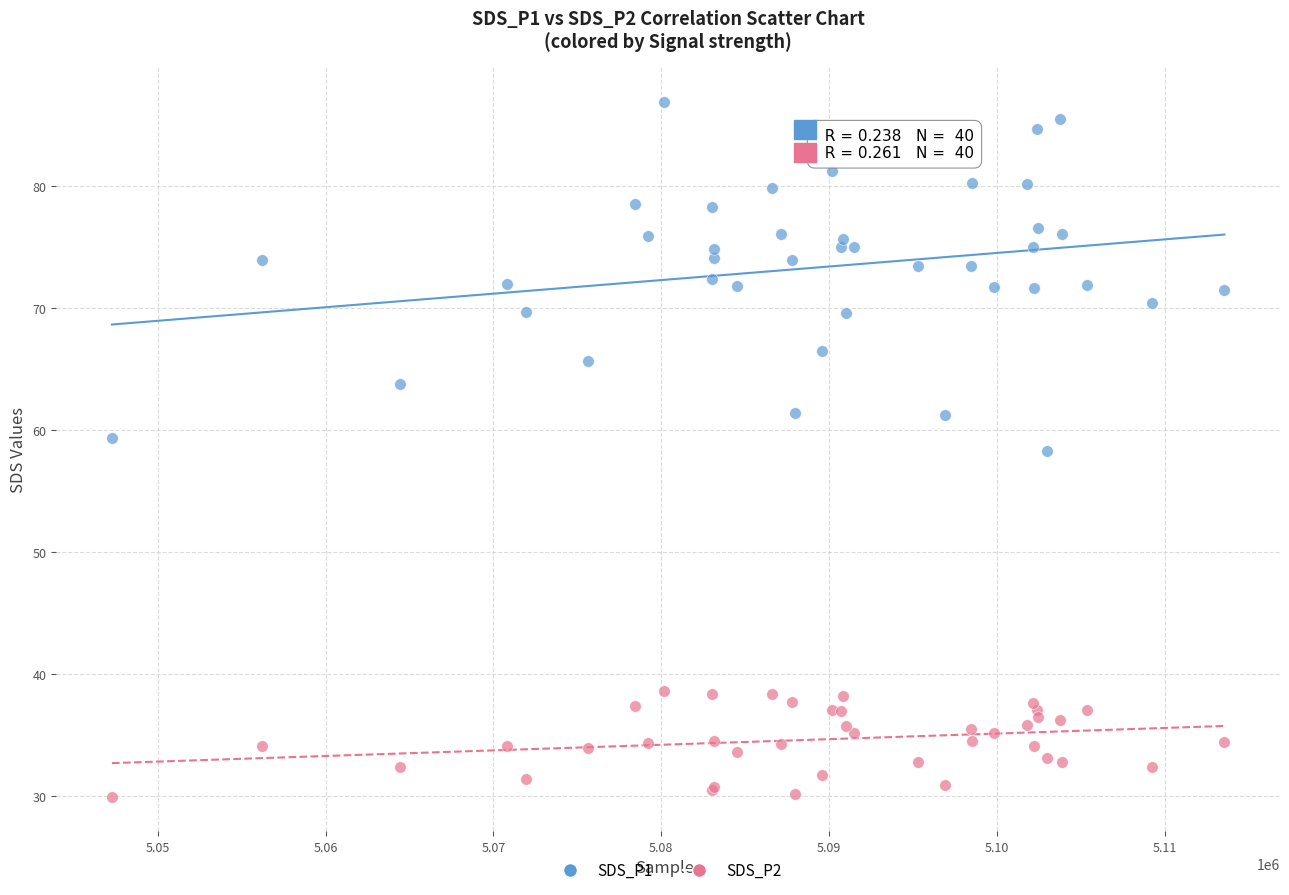

Which series has the largest Y range (max minus min)?

SDS_P1